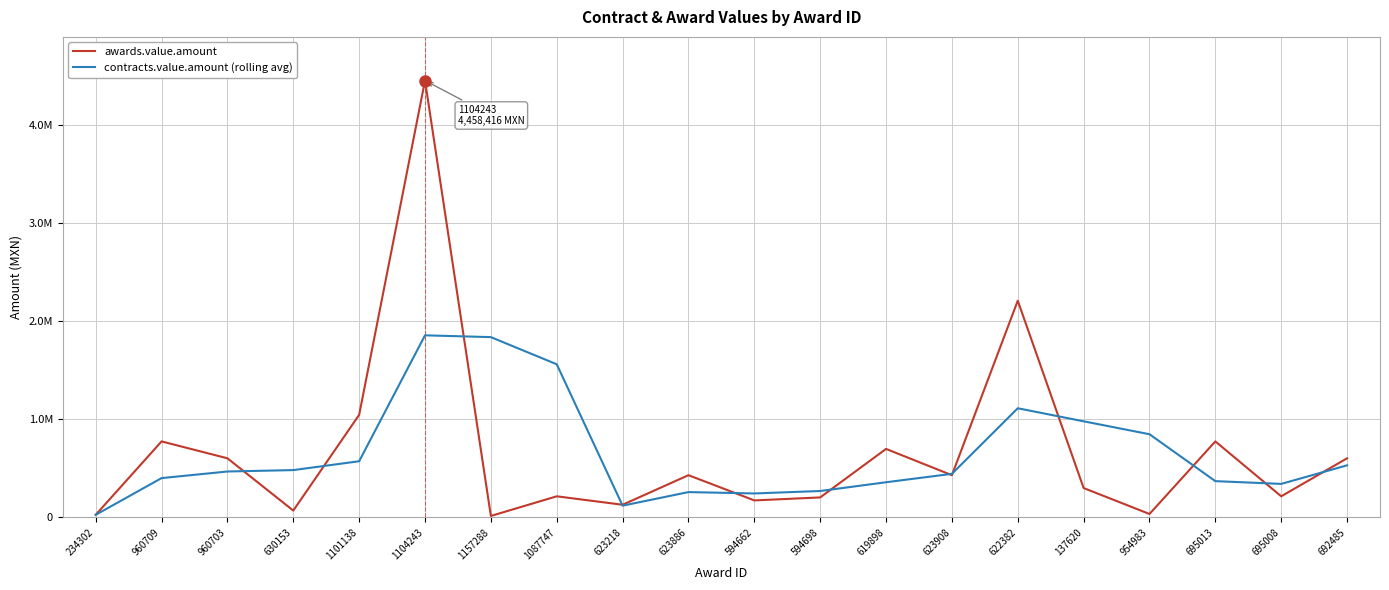

What is the value of the contracts.value.amount (rolling avg) point at the 2nd from the left?

401297.1